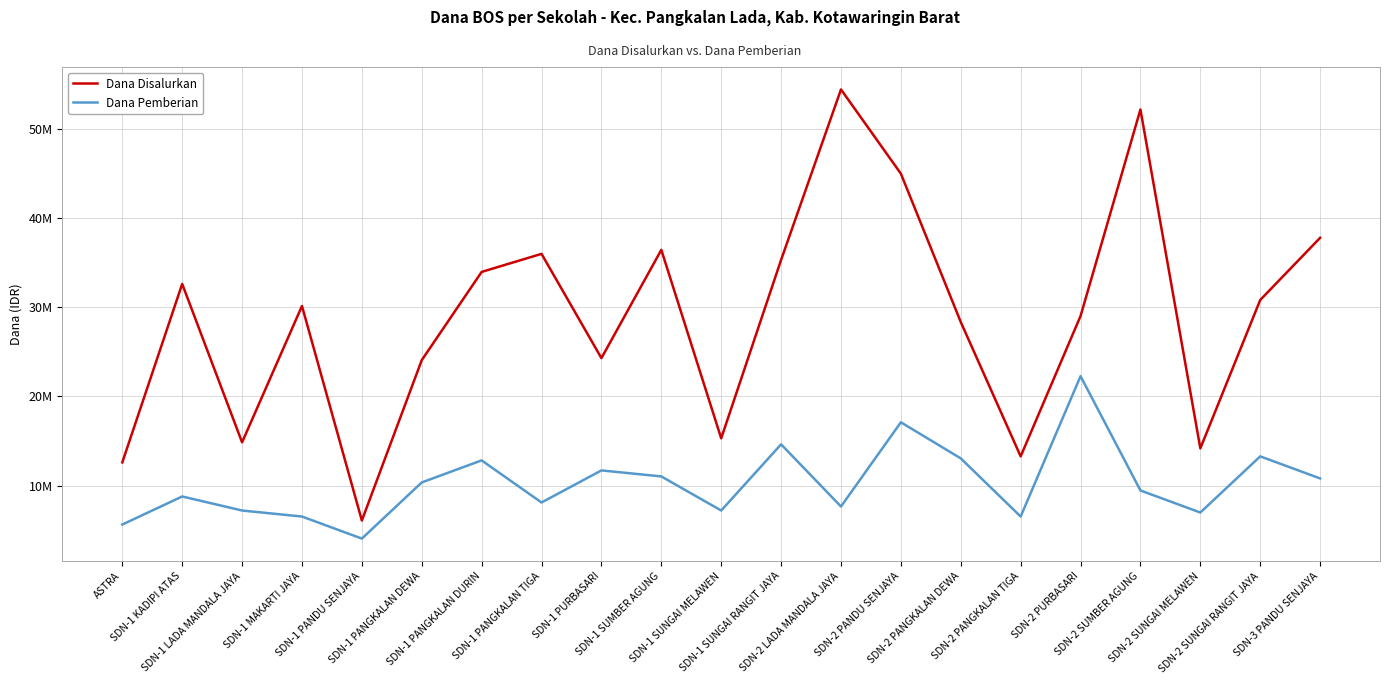

Which series changed the most between SDN-1 KADIPI ATAS and SDN-2 PANGKALAN DEWA?

Dana Disalurkan